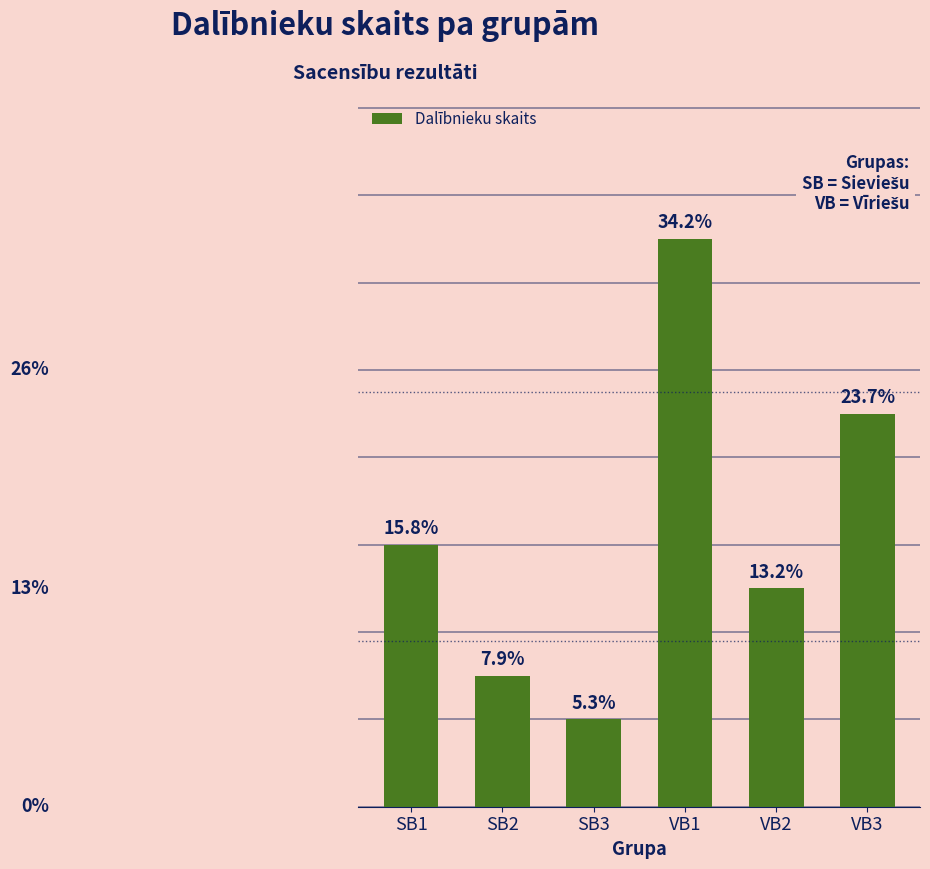

How many bars are there in total?

6